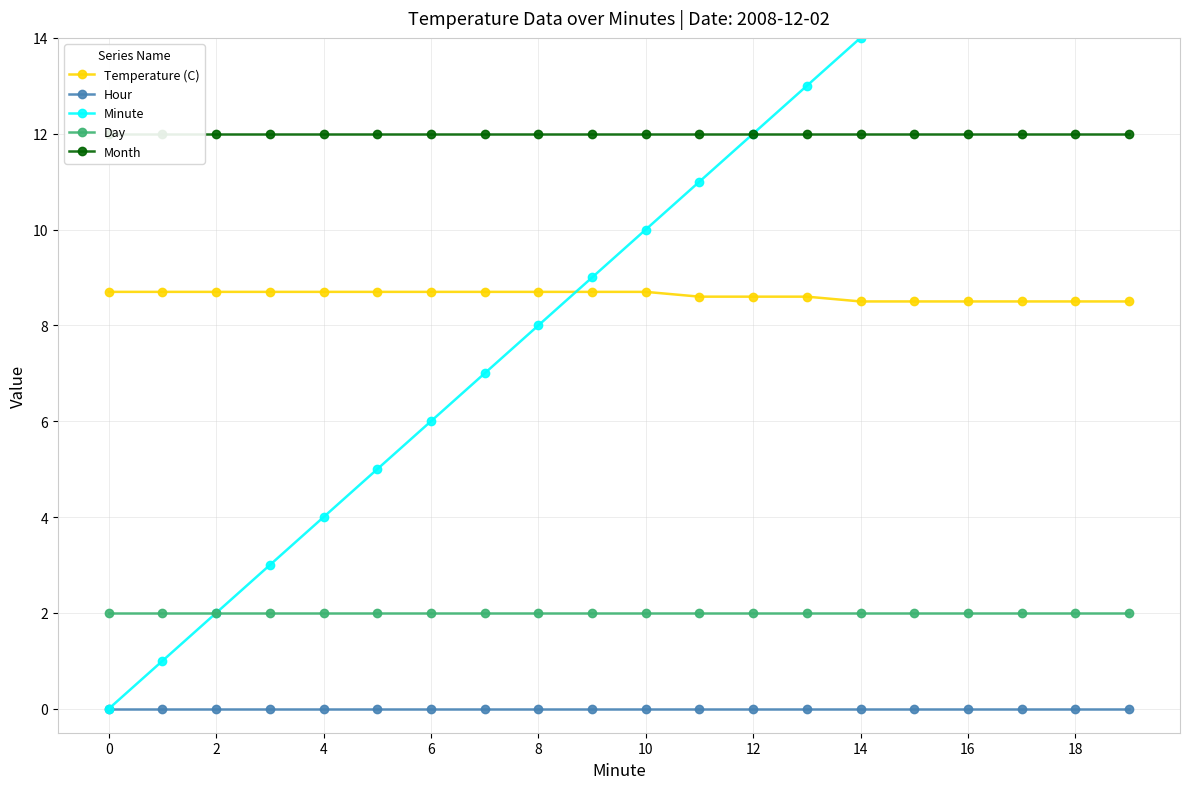

True or false: Hour has more than 0 points higher than both neighbors.

False